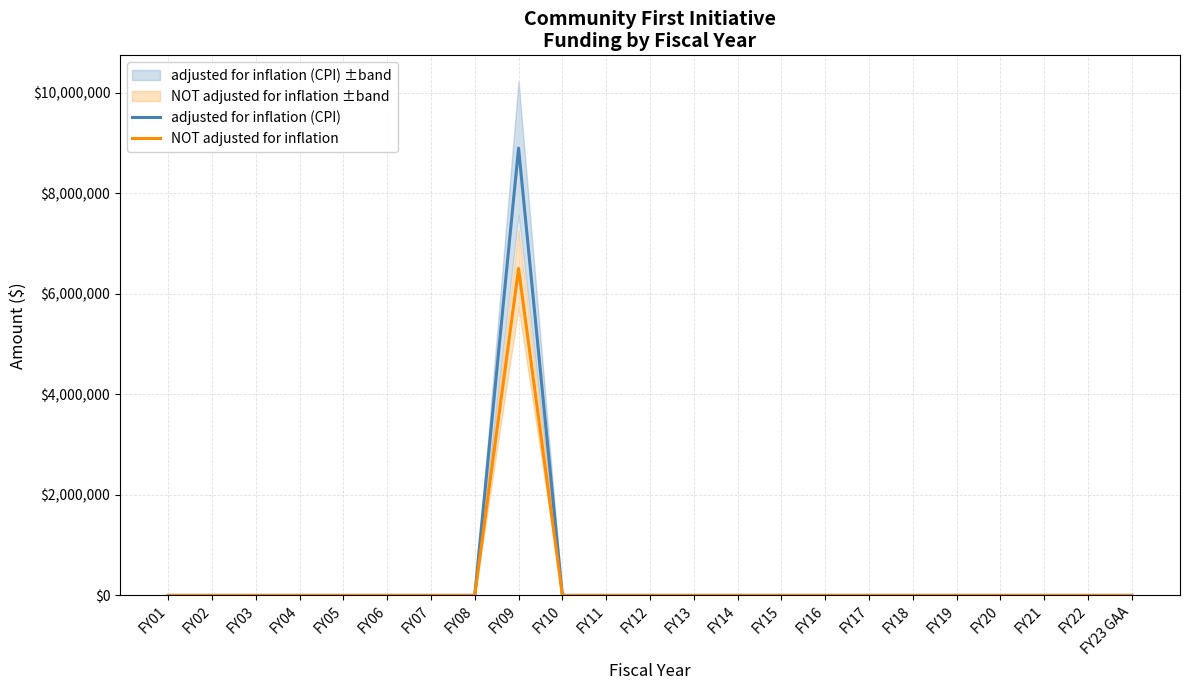

True or false: NOT adjusted for inflation and adjusted for inflation (CPI) intersect in this chart.

False